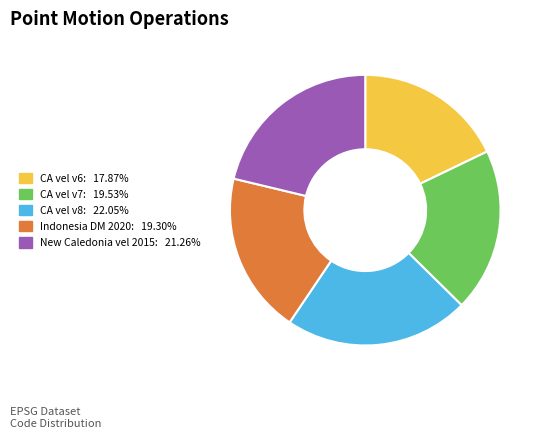

Is there a majority slice in this chart?

No